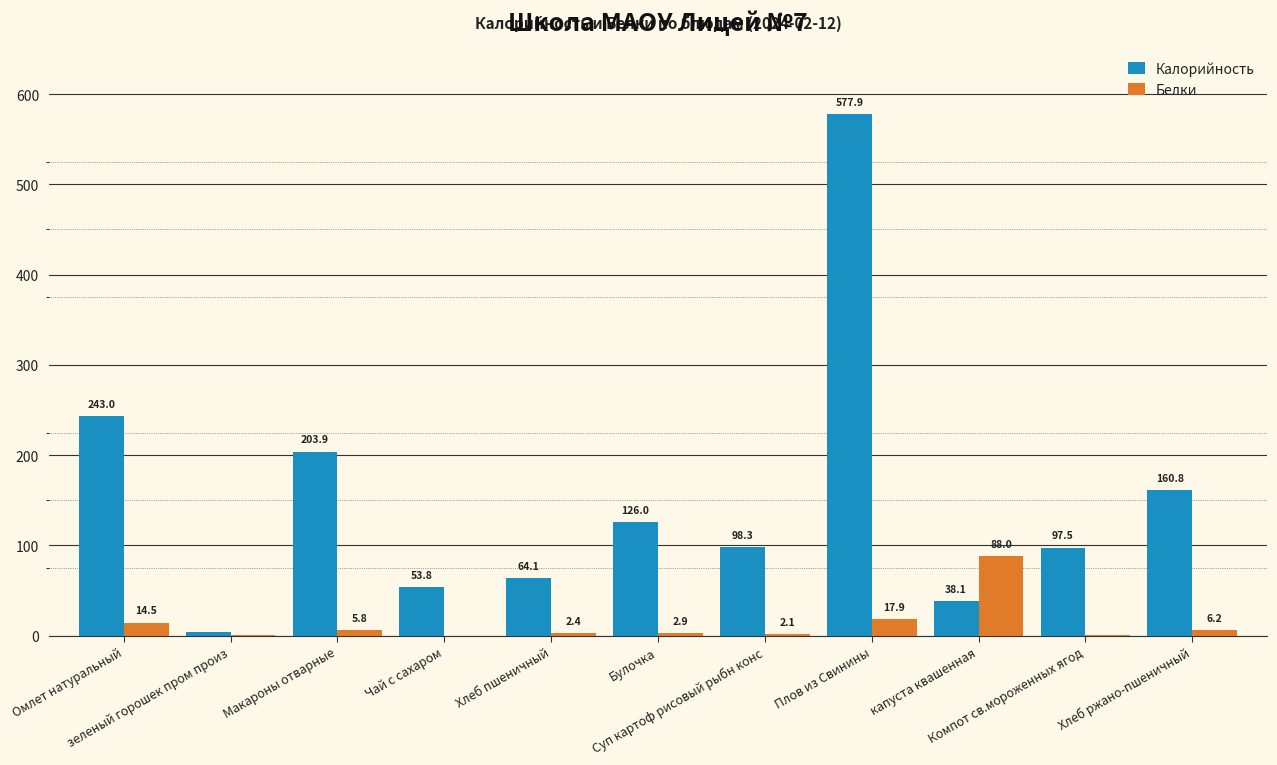

Which series has the largest total across all categories?

Калорийность